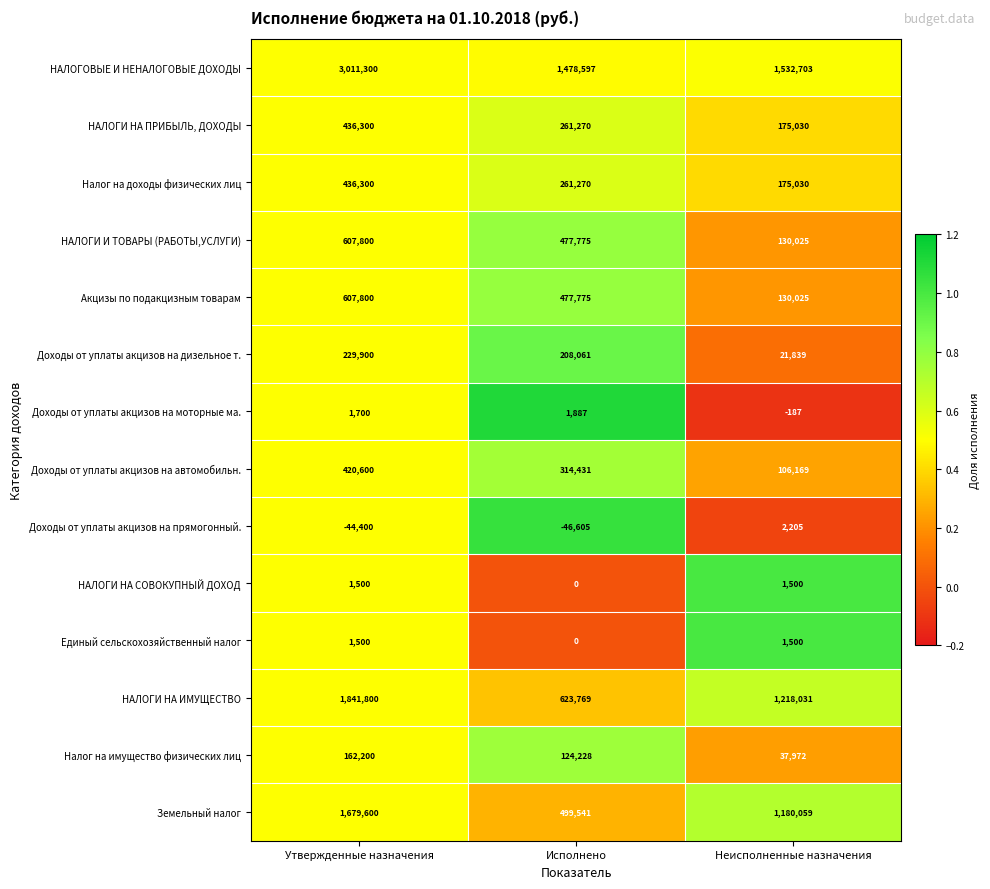

Which series has the largest range (max minus min)?

НАЛОГОВЫЕ И НЕНАЛОГОВЫЕ ДОХОДЫ